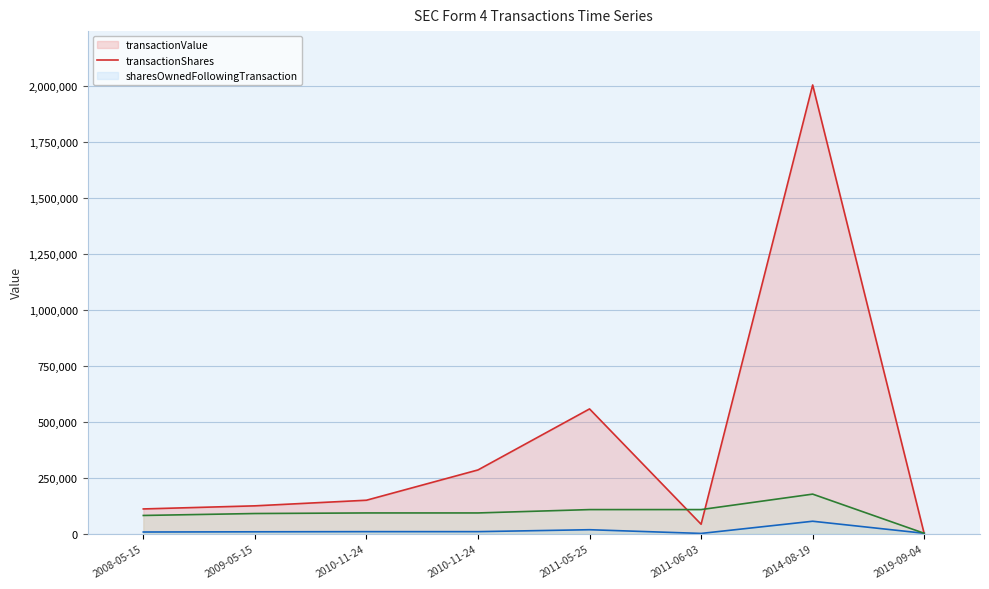

True or false: transactionValue (line) and transactionShares (line) cross at least once.

True